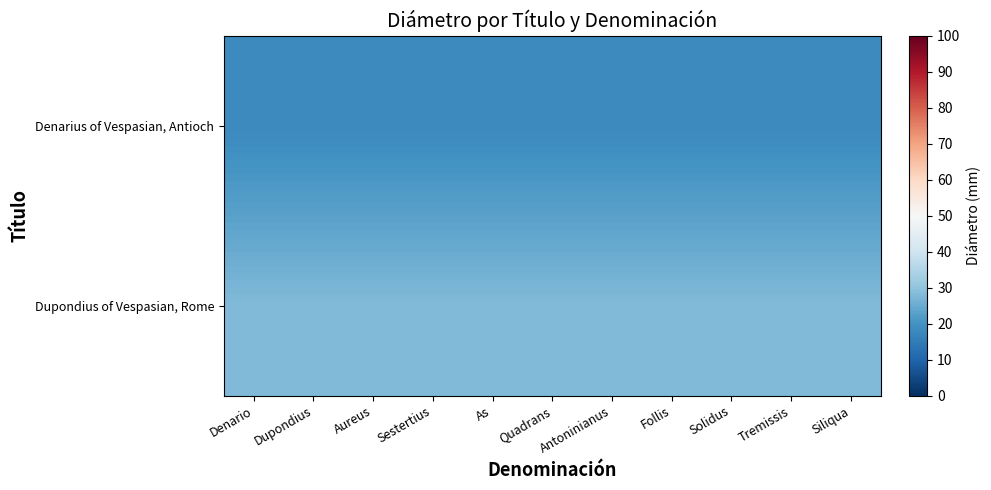

Which label corresponds to the largest value in the chart?

Denario